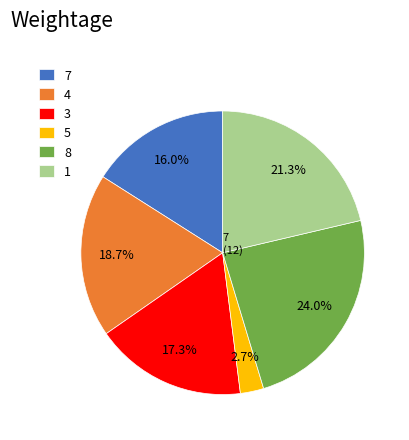

Does any single category account for the majority?

No